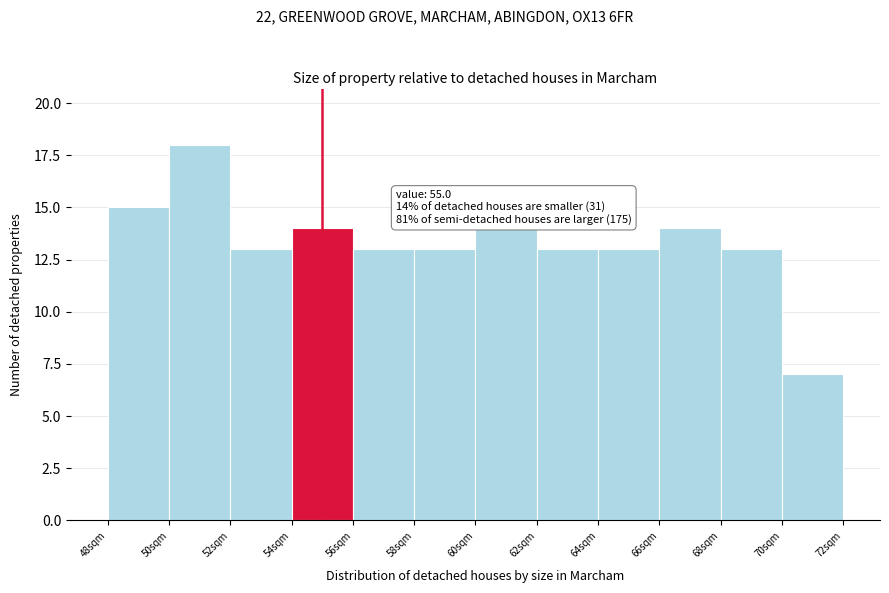

Which range on the x-axis has the tallest bar?

50 to 52